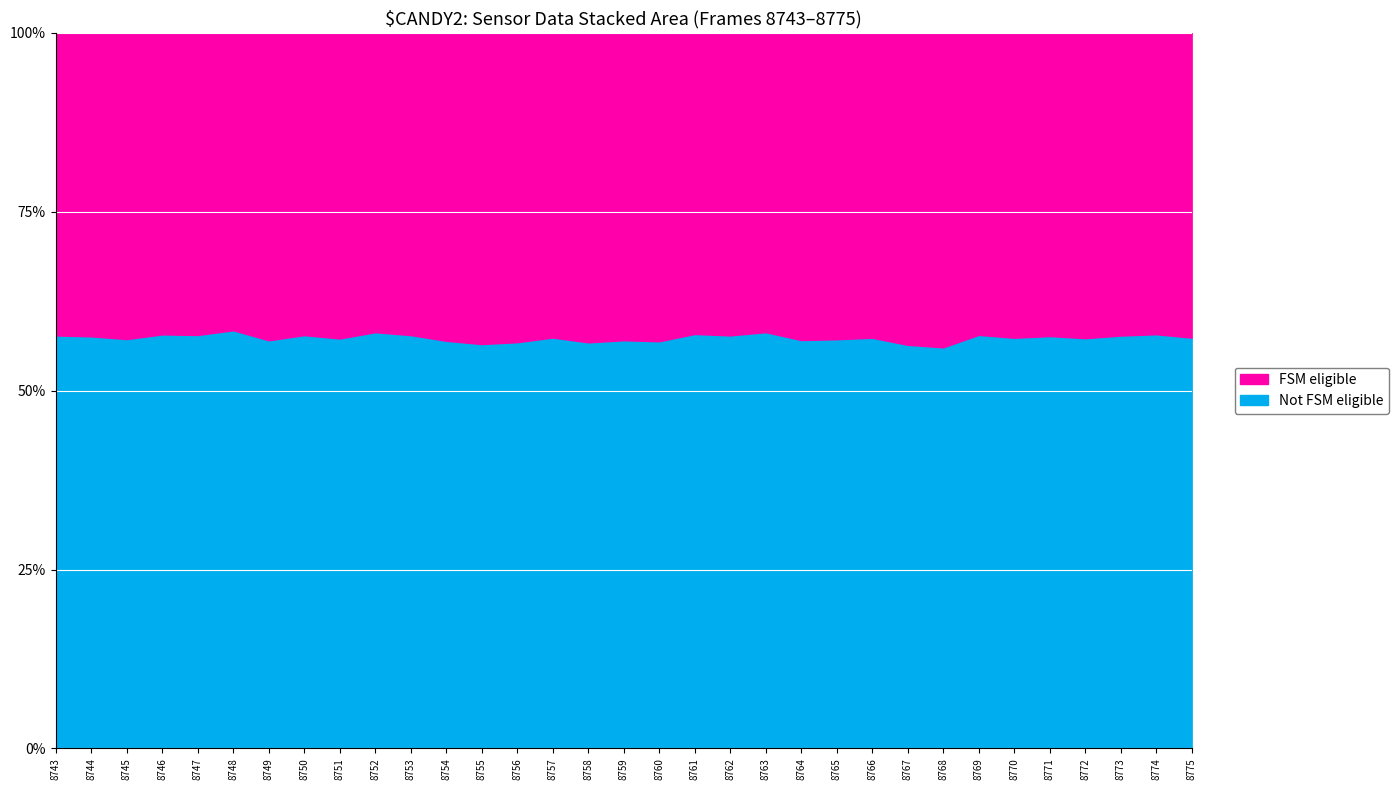

How many data points in FSM eligible are above 5431?

16